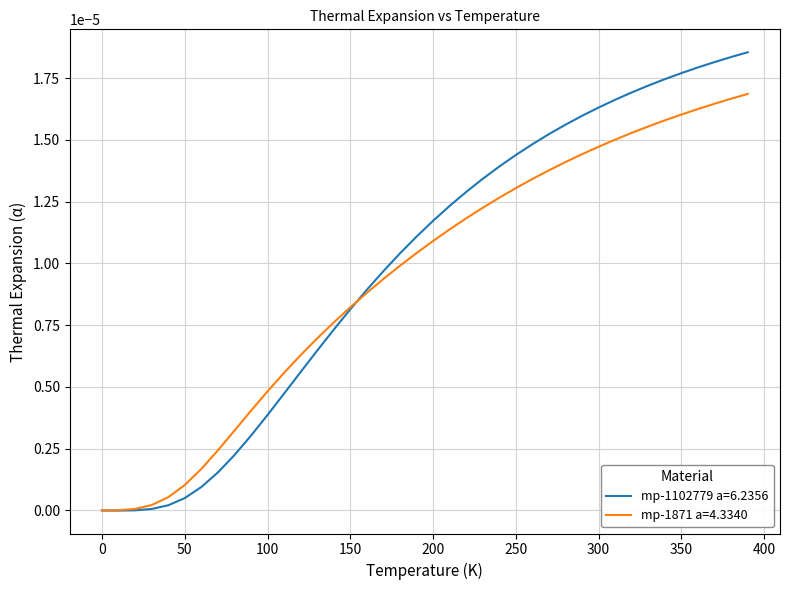

Count the number of data series in this chart.

2